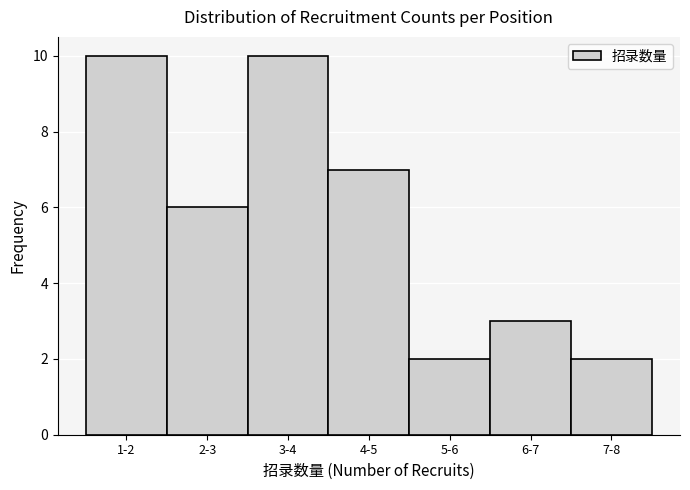

Reading left to right, what are all the values shown in this chart?

1-2=10	2-3=6	3-4=10	4-5=7	5-6=2	6-7=3	7-8=2